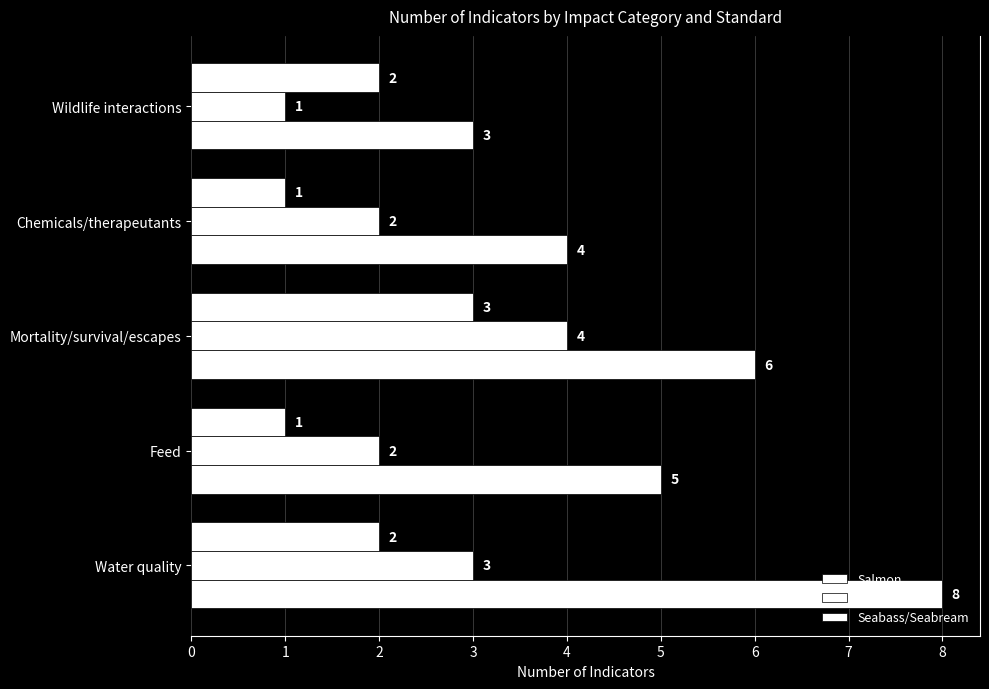

Reading right to left, transcribe all the data shown in this chart.

Salmon: 3	4	6	5	8
Shrimp: 1	2	4	2	3
Seabass/Seabream: 2	1	3	1	2